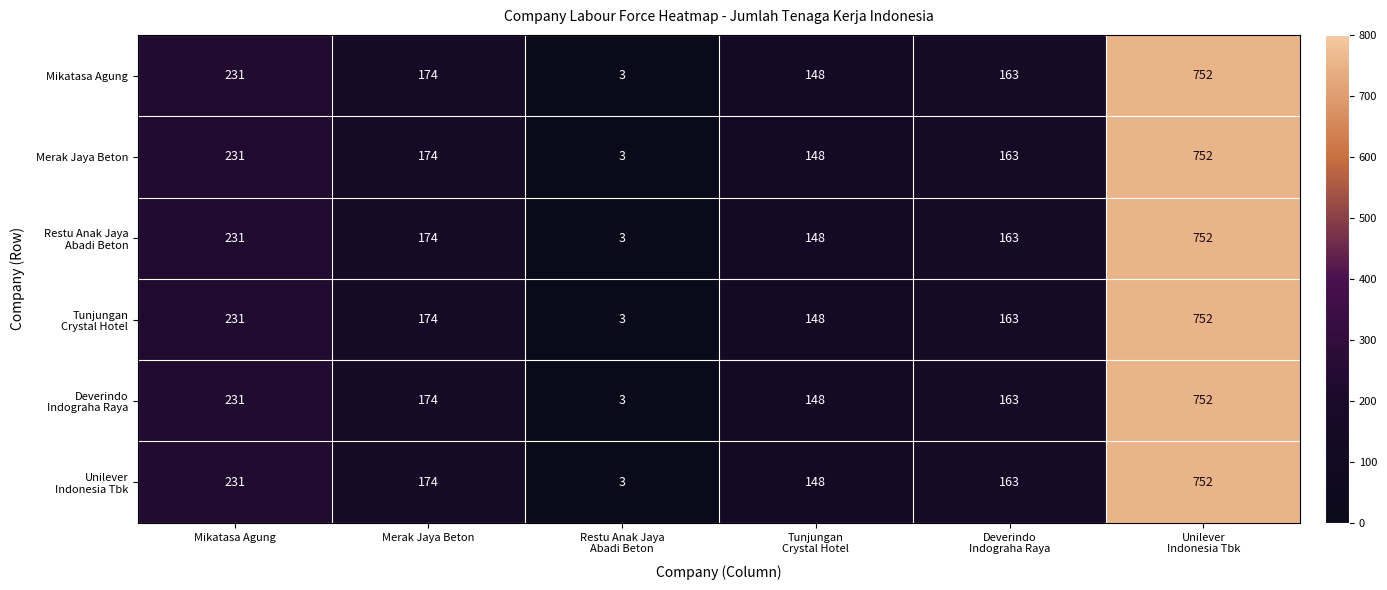

At how many categories does at least one series exceed 405?

1